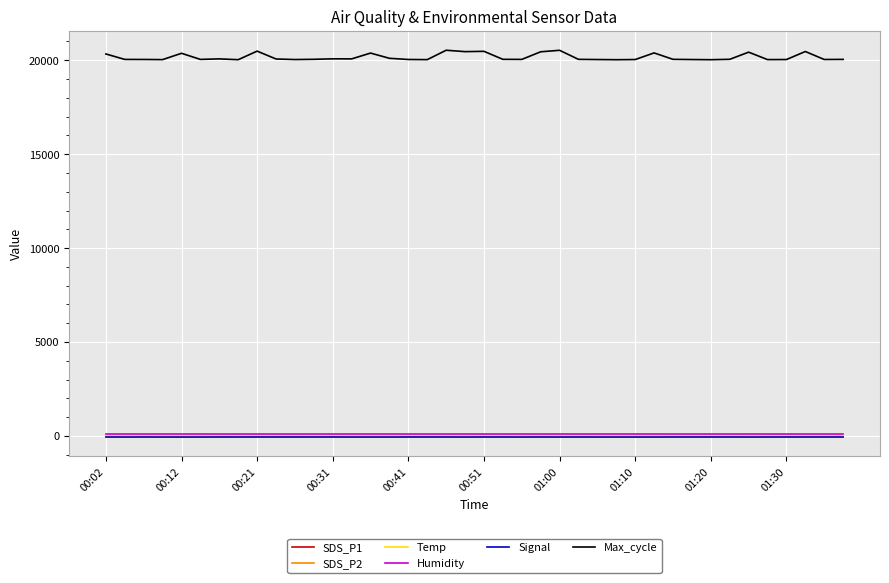

Which series has the widest spread of values?

Max_cycle